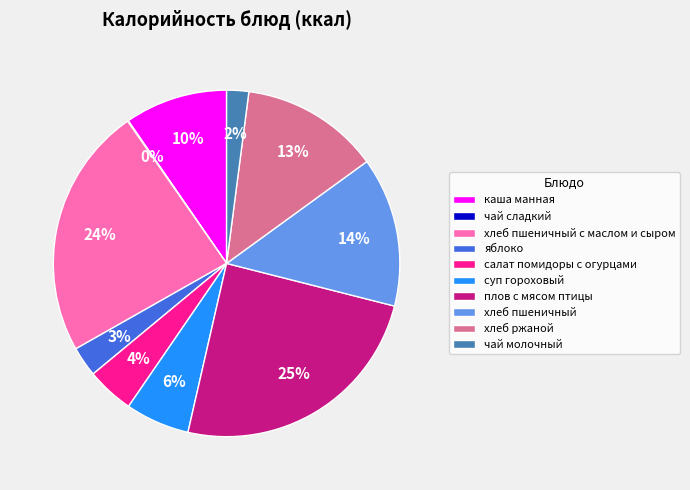

Combined, do чай молочный and суп гороховый account for over 50%?

No